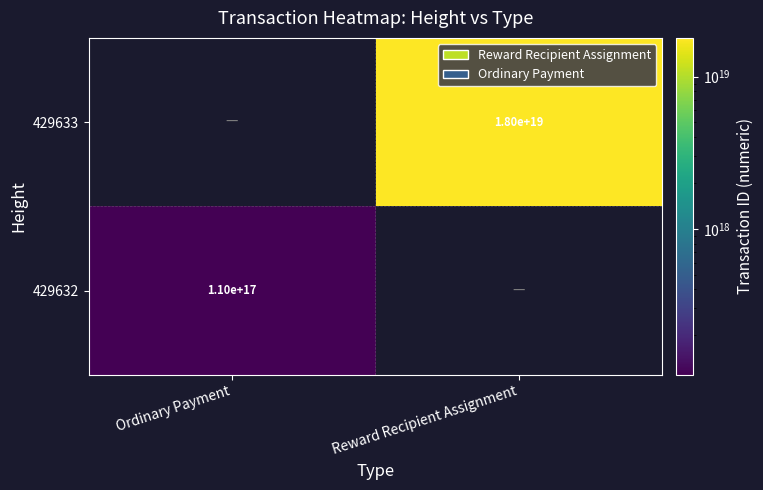

Is the value of 429633 at Reward Recipient Assignment greater than the value of 429632 at Ordinary Payment?

Yes